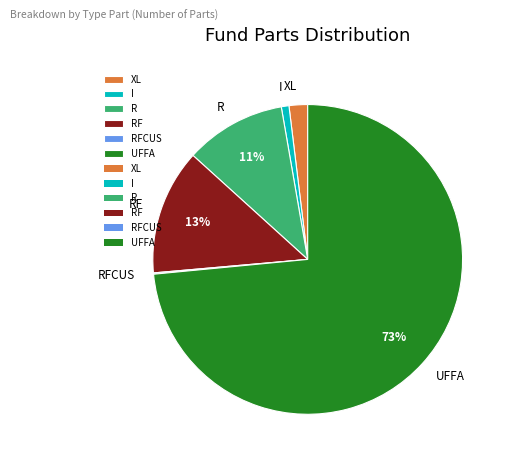

Which slice is the largest?

UFFA